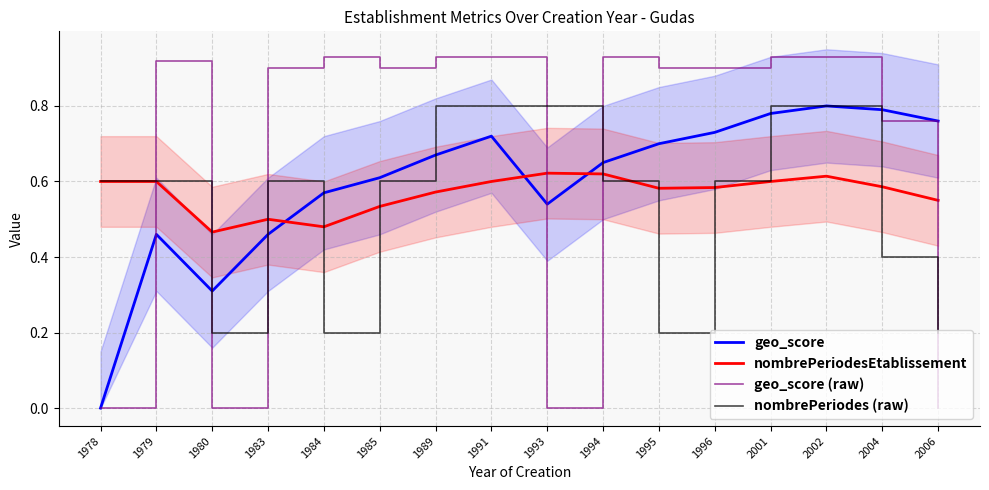

The value of nombrePeriodes (raw) at 1985 is 0.6. True or false?

True